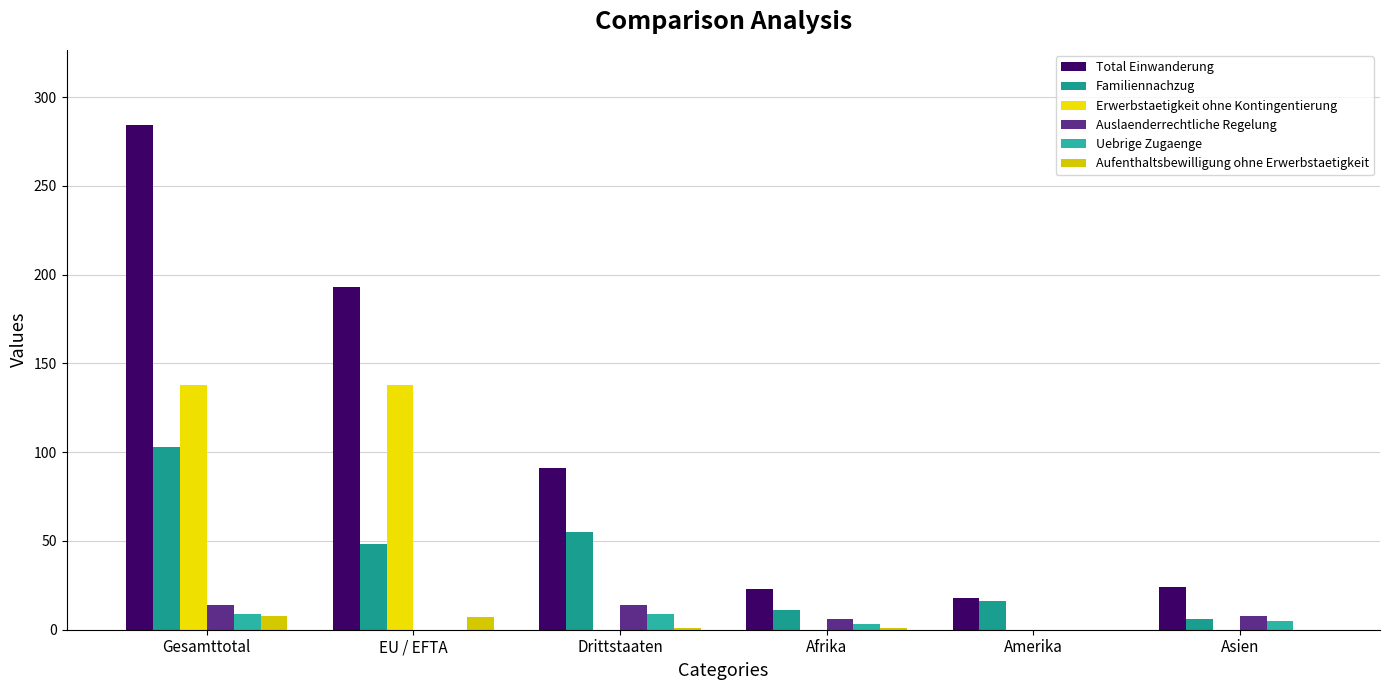

Count the number of data series in this chart.

6